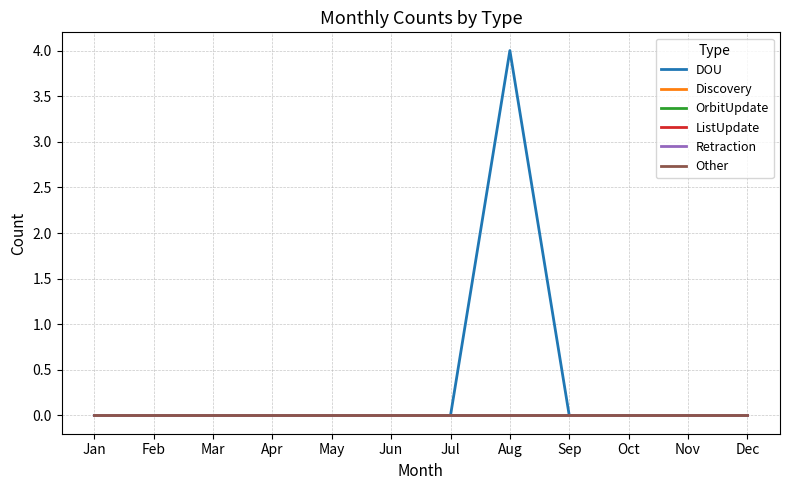

Does the chart display data point markers on the line(s)?

No